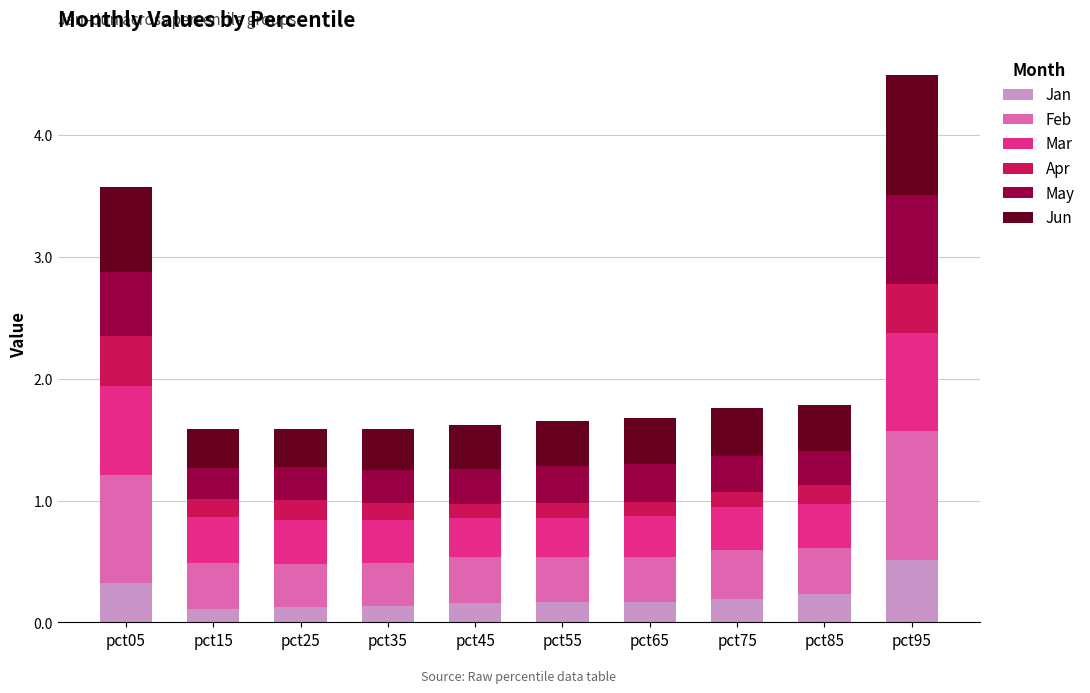

What is the total value across all series at pct95?

4.5